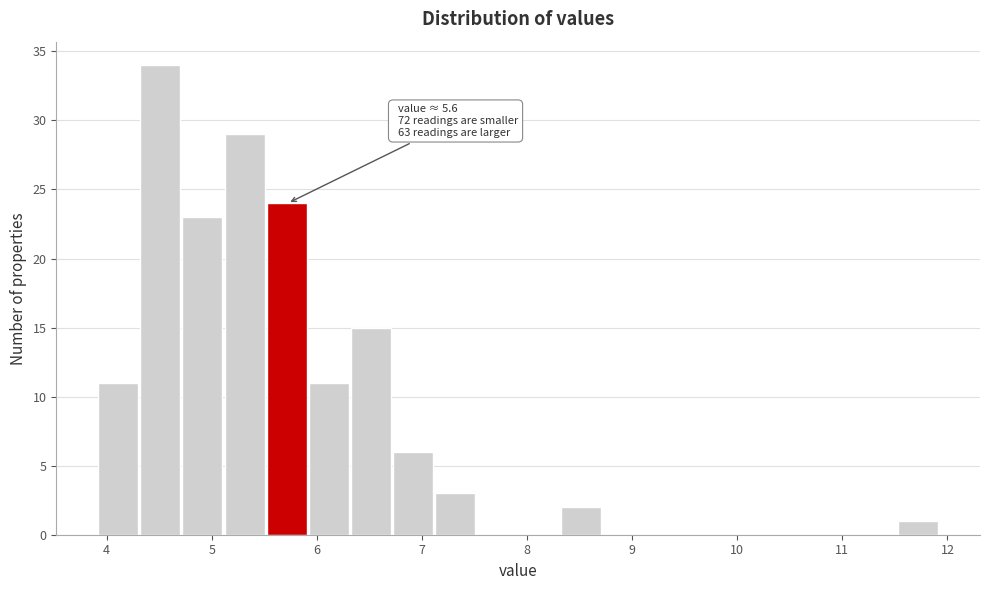

Which range on the x-axis has the tallest bar?

4.3 to 4.7